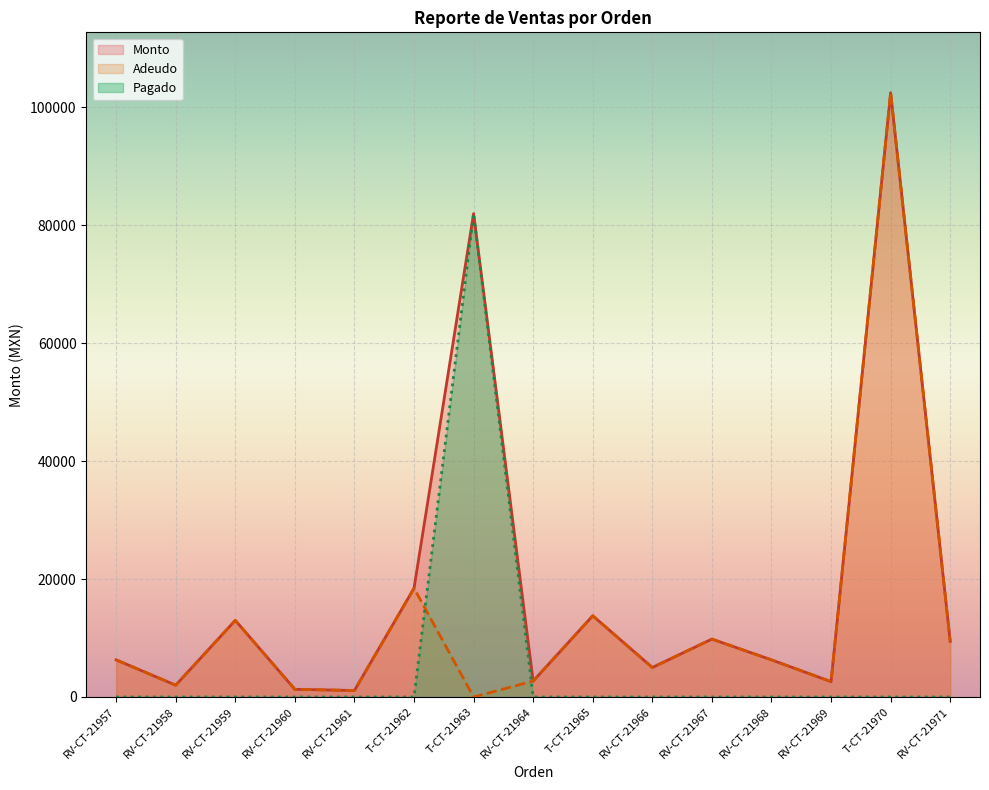

List the series in order of their overall mean, lowest first.

Pagado, Adeudo, Monto